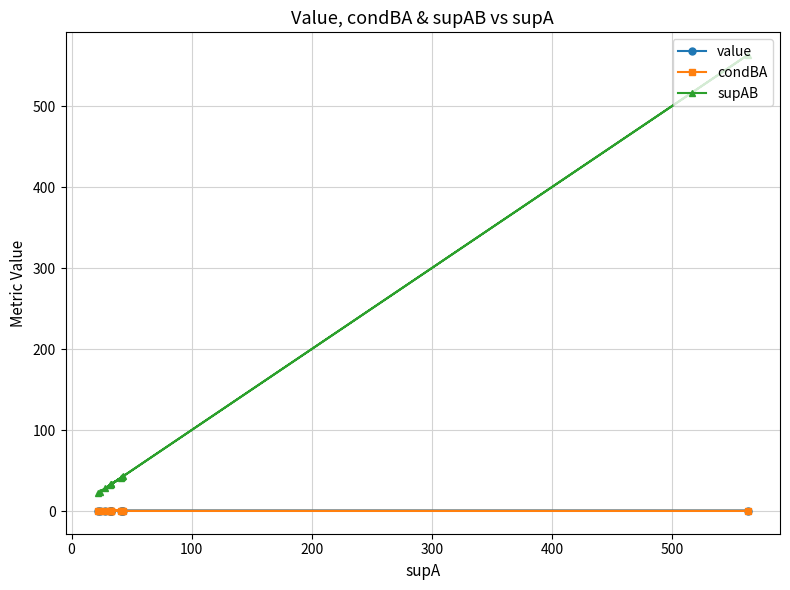

How many lines are shown in the chart?

3